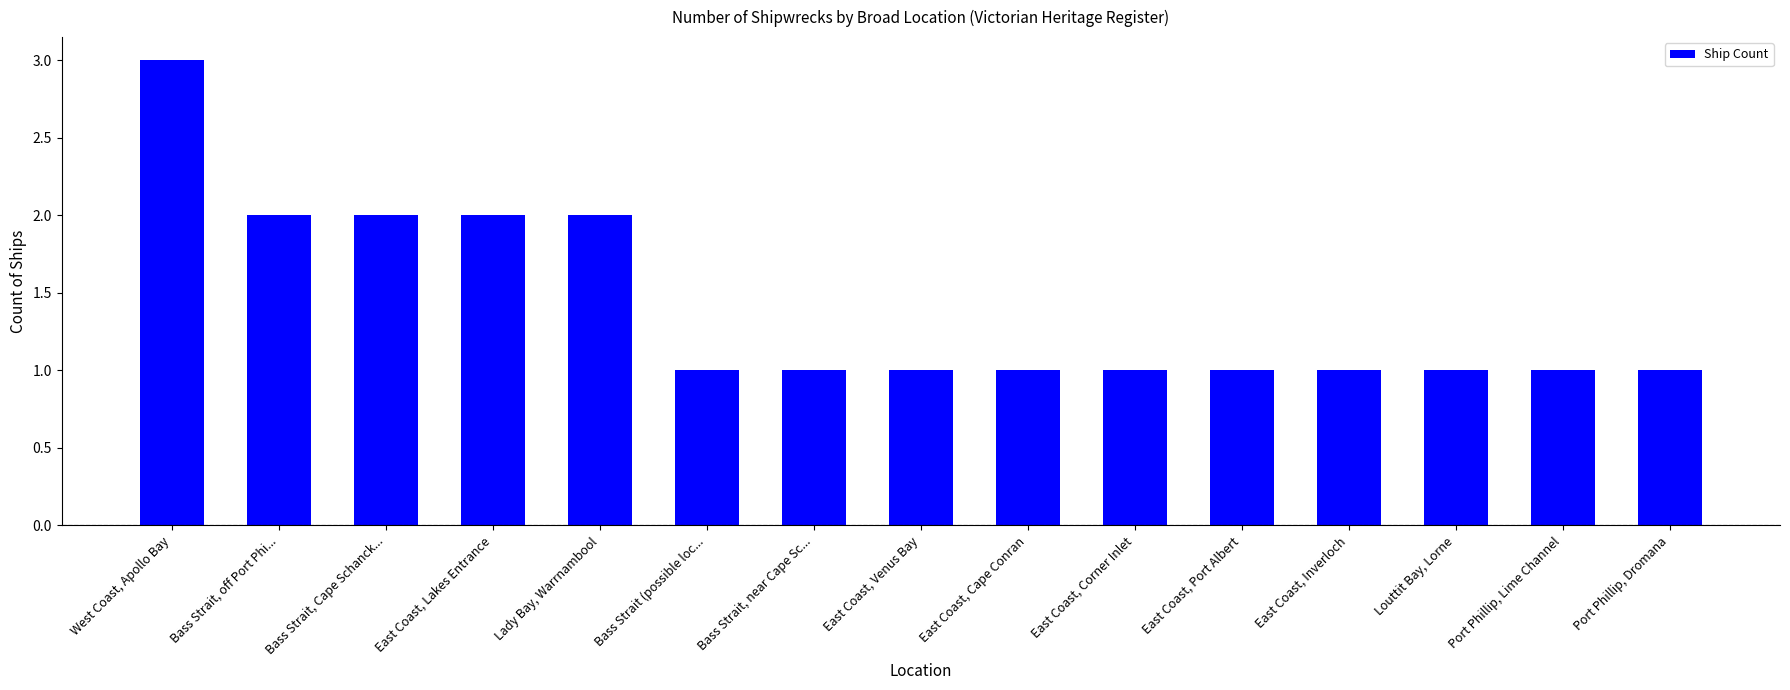

What is the smallest value displayed?

1